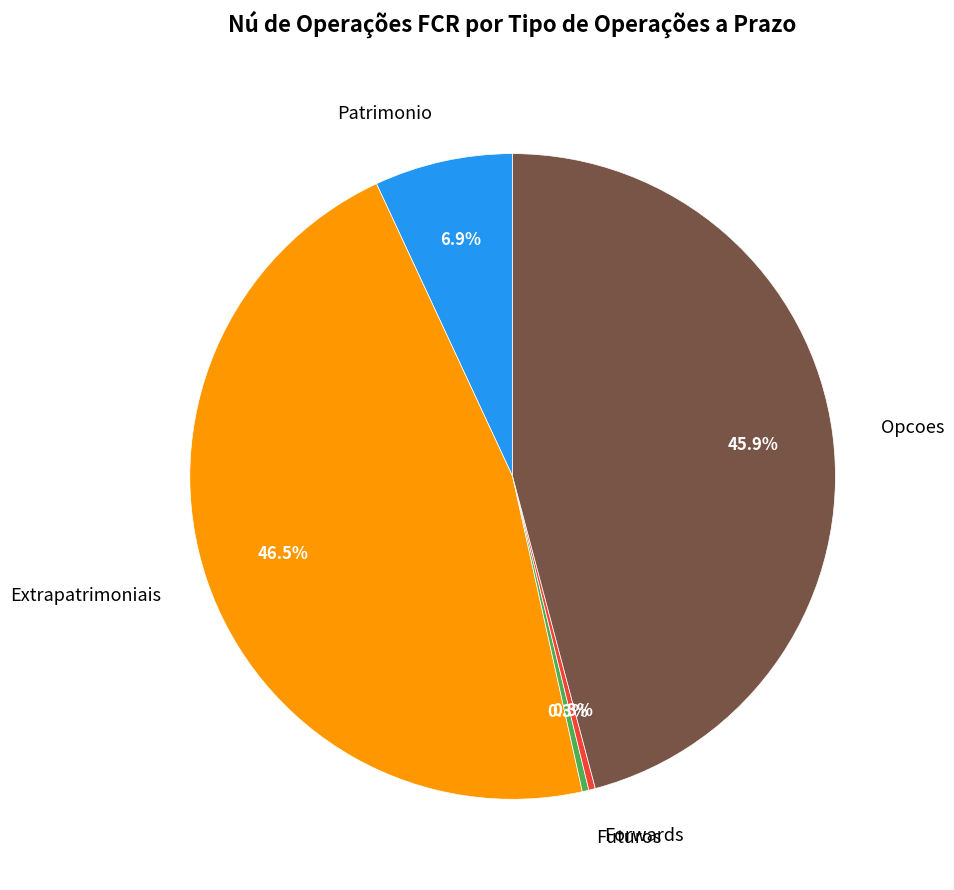

What percentage do Forwards and Opcoes together represent?

46.2%